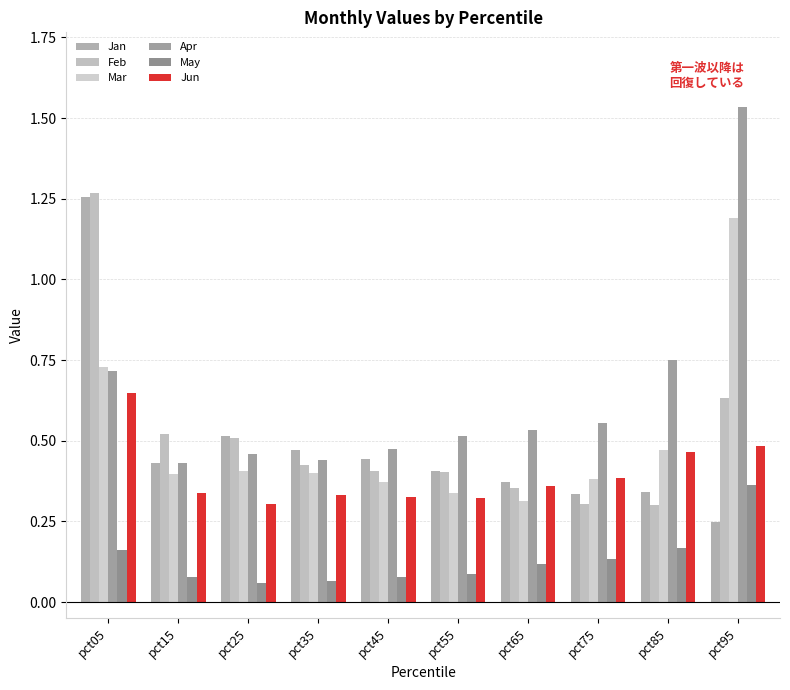

What is the highest value of the Jan series?

1.3